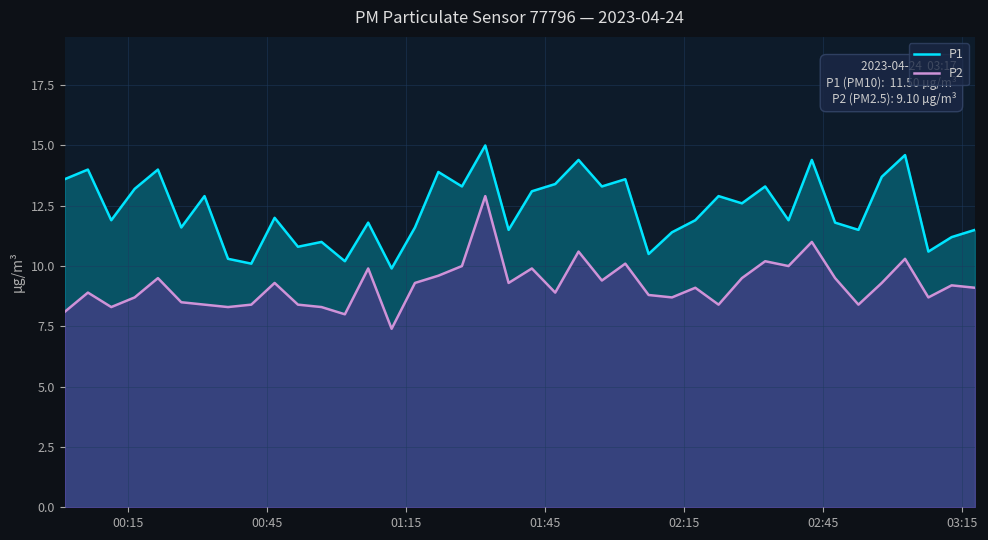

What is the difference between the maximum and minimum values in the P2 series?

5.5